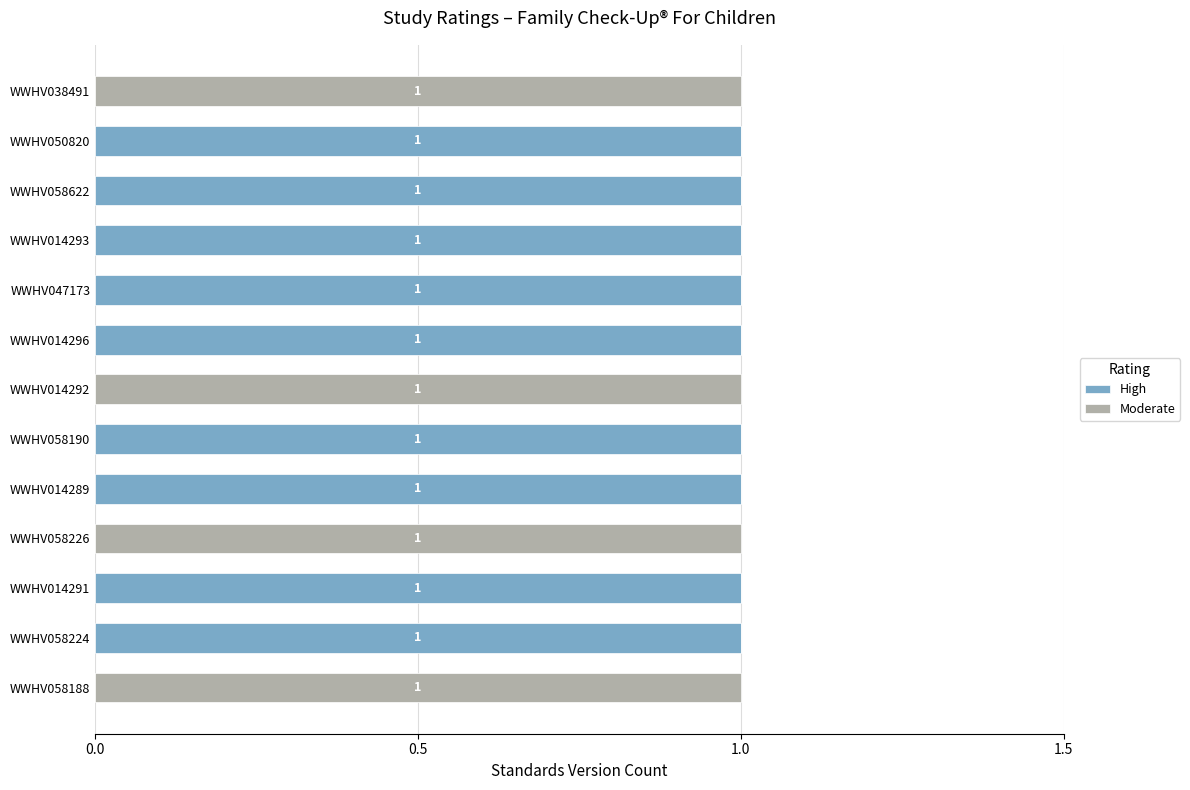

Is it true that High equals 0 at WWHV050820?

False